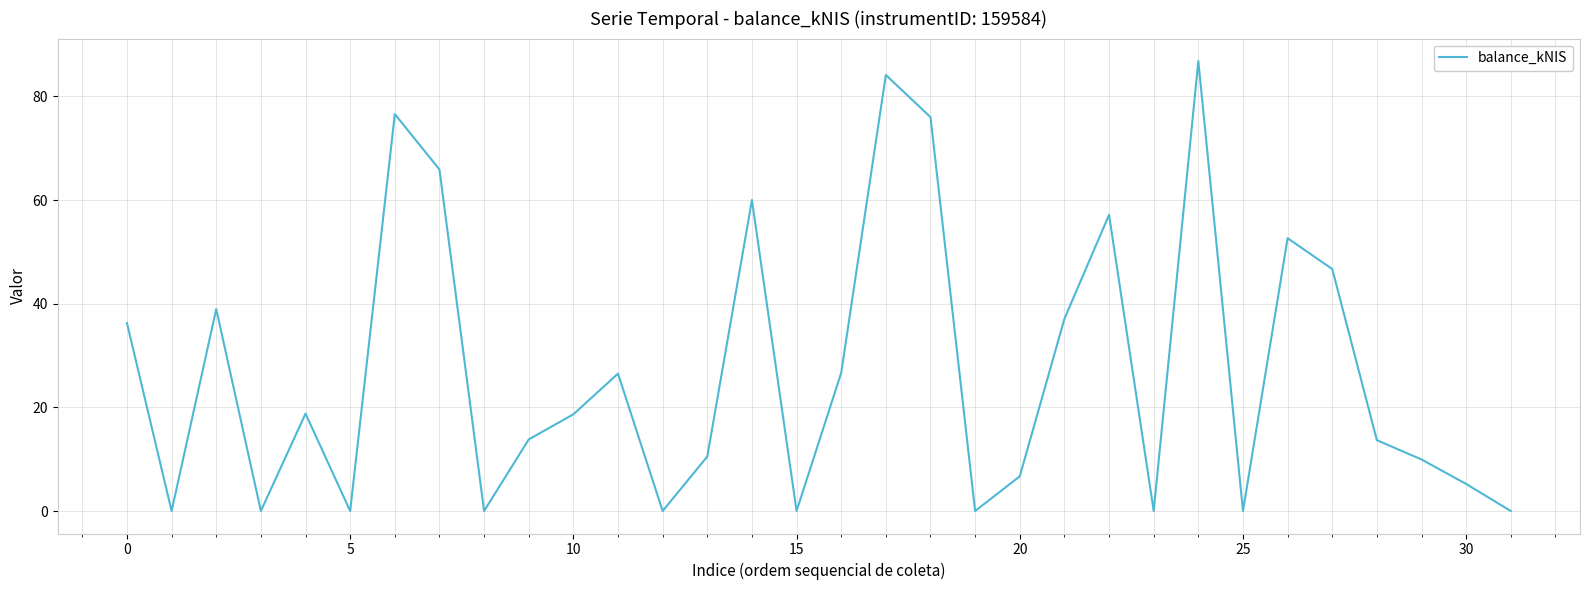

What is the difference between the maximum and minimum values?

86.8